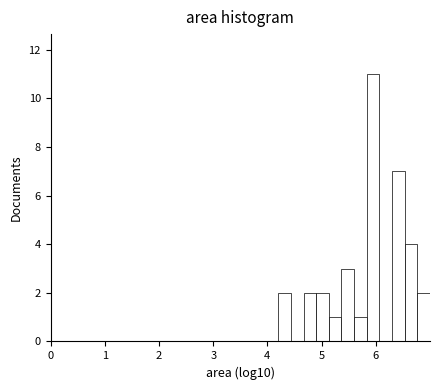

Around what value on the x-axis is the tallest bar? Give the approximate position of its centre, as read against the axis.

6.0